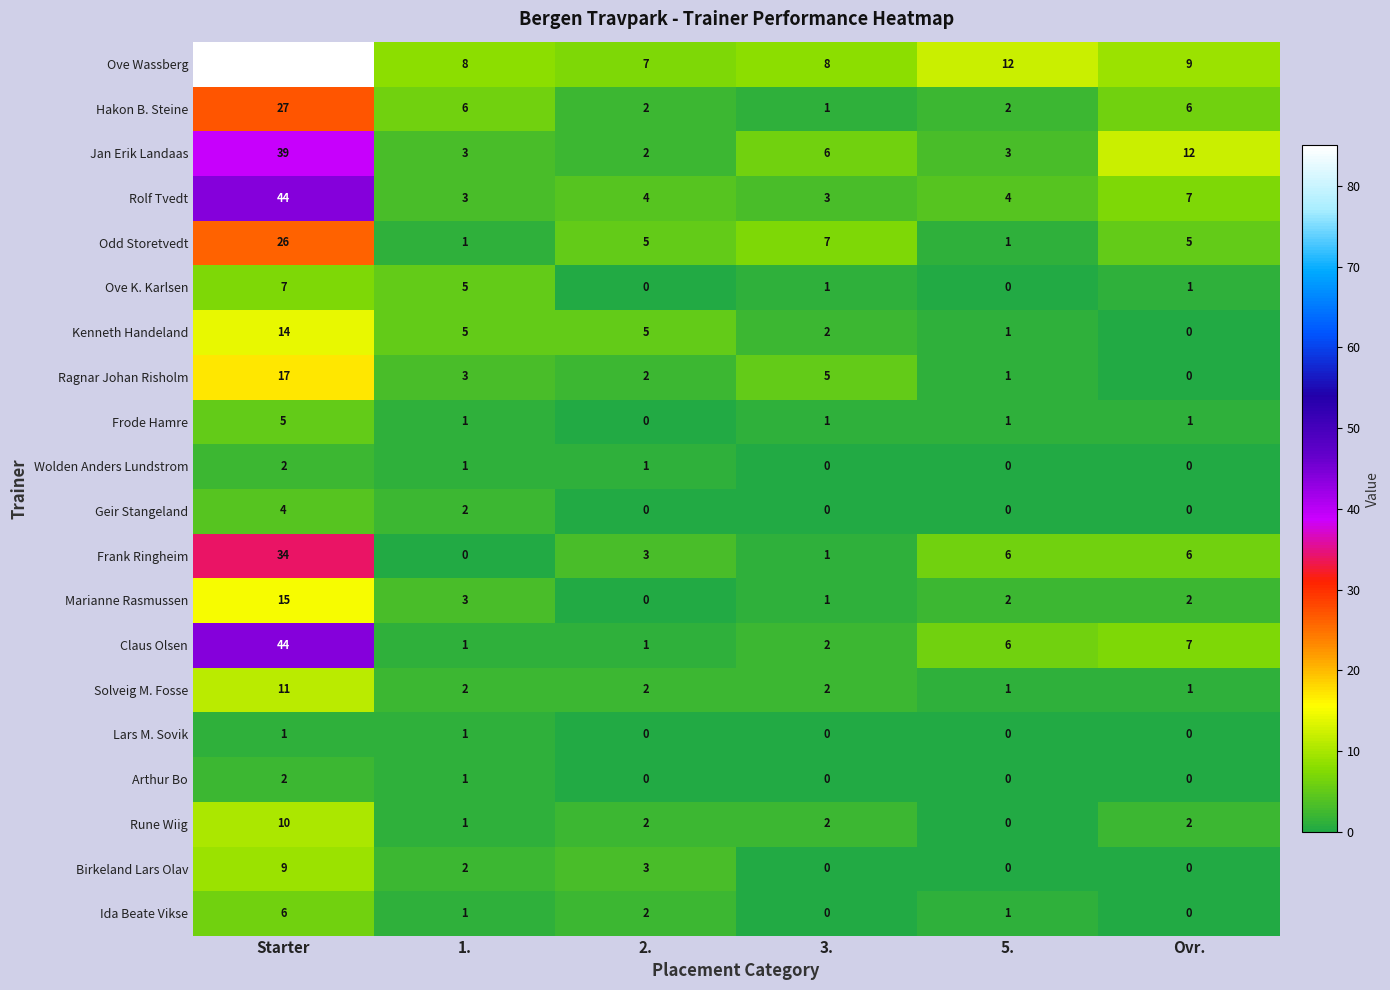

What is the total value across all series at Starter?

402